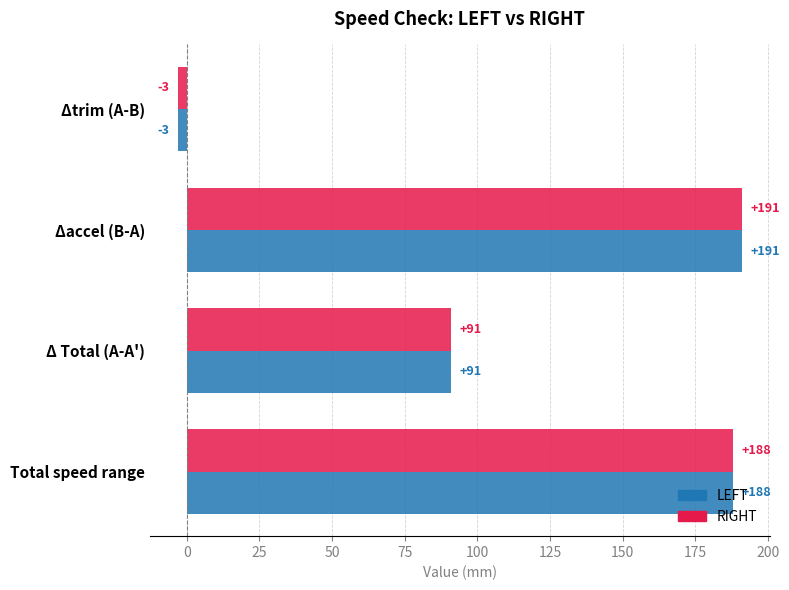

True or false: LEFT has a value of 139 at Δ Total (A-A').

False